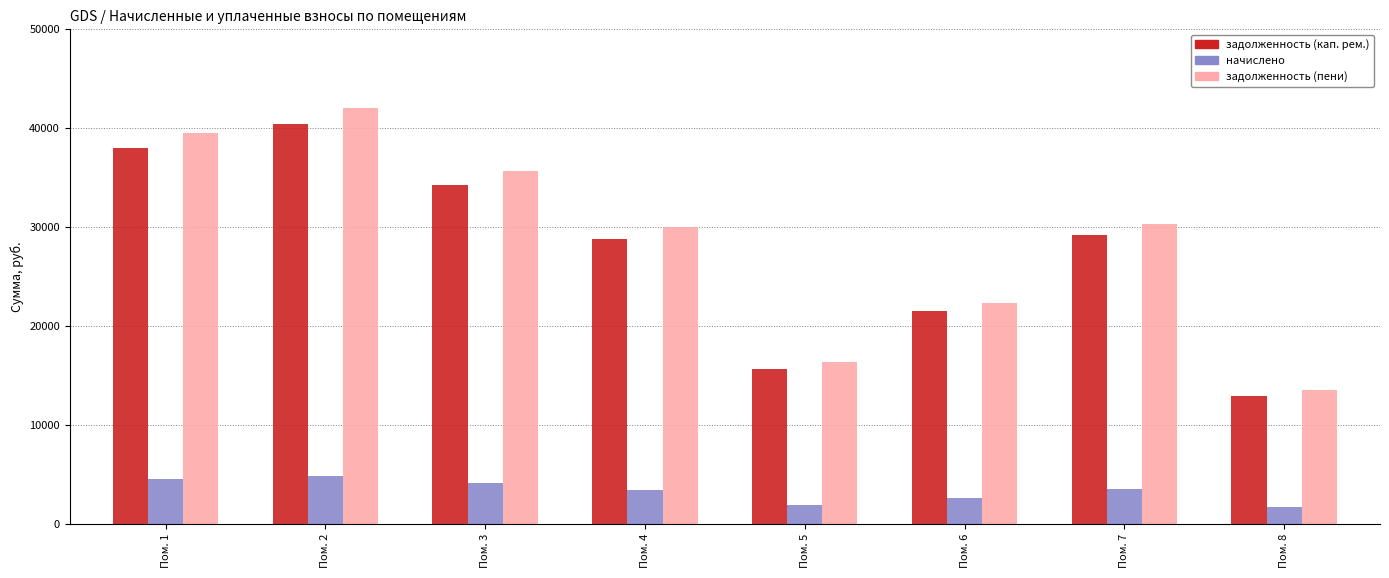

What is the sum of the задолженность (кап. рем.) values at Пом. 3 and Пом. 6?

55784.3